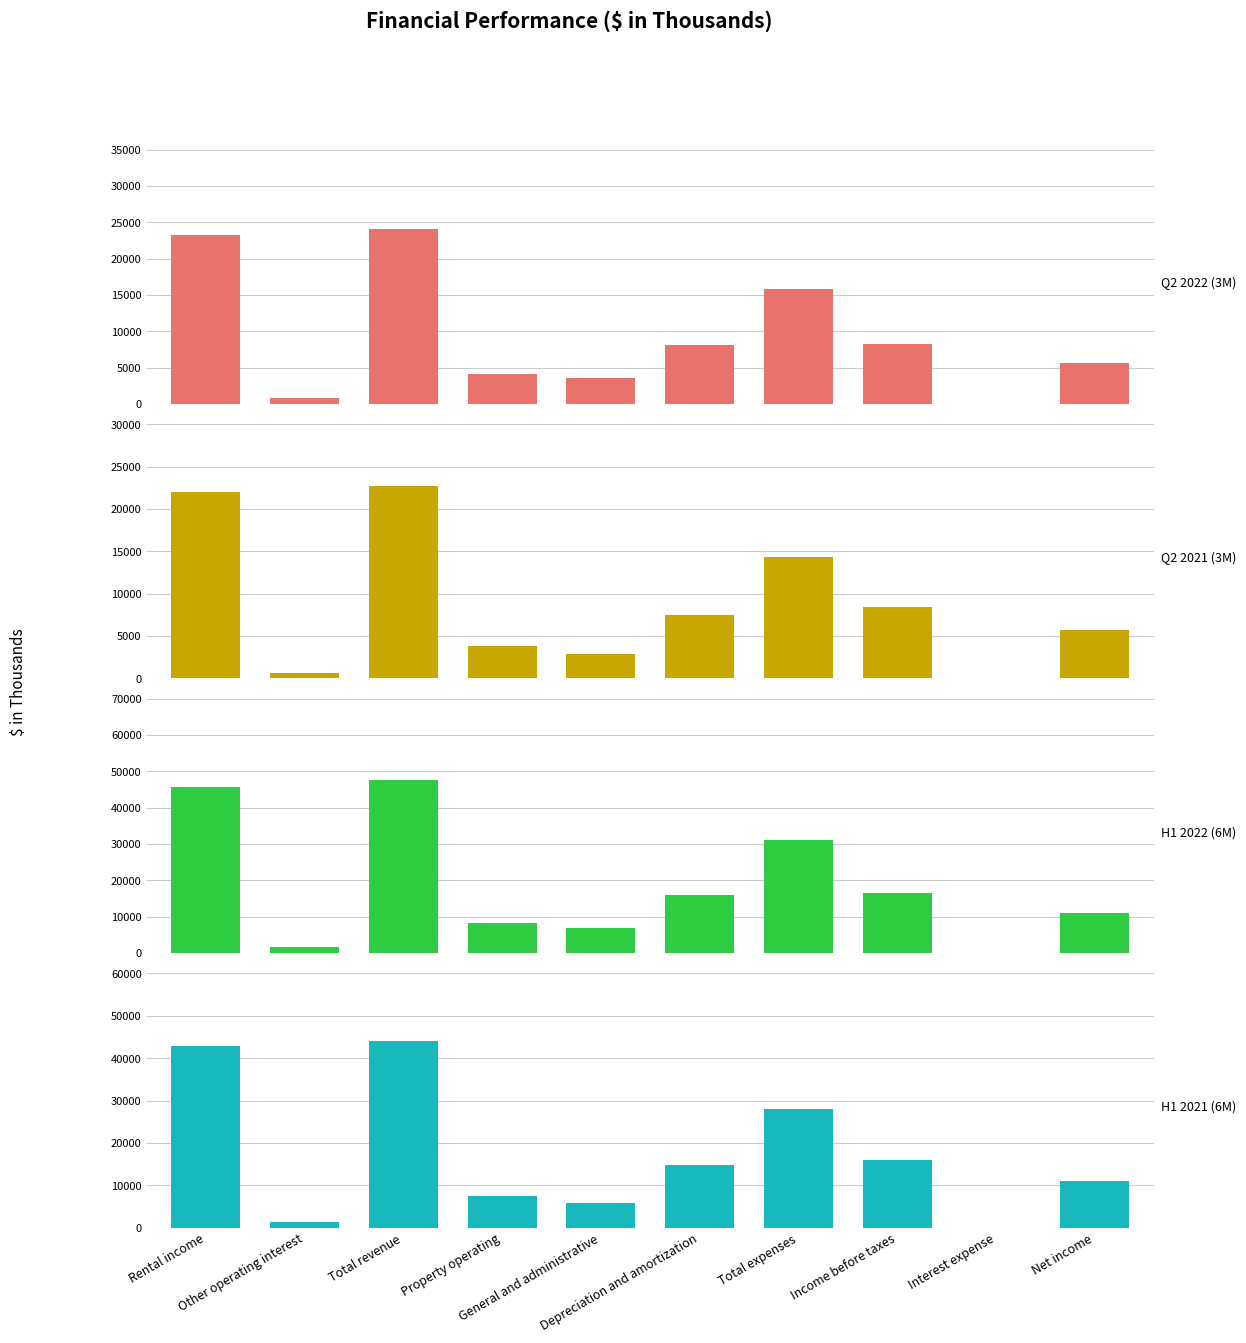

The Q2 2021 (3M) series shows 8413 at Income before taxes. True or false?

True